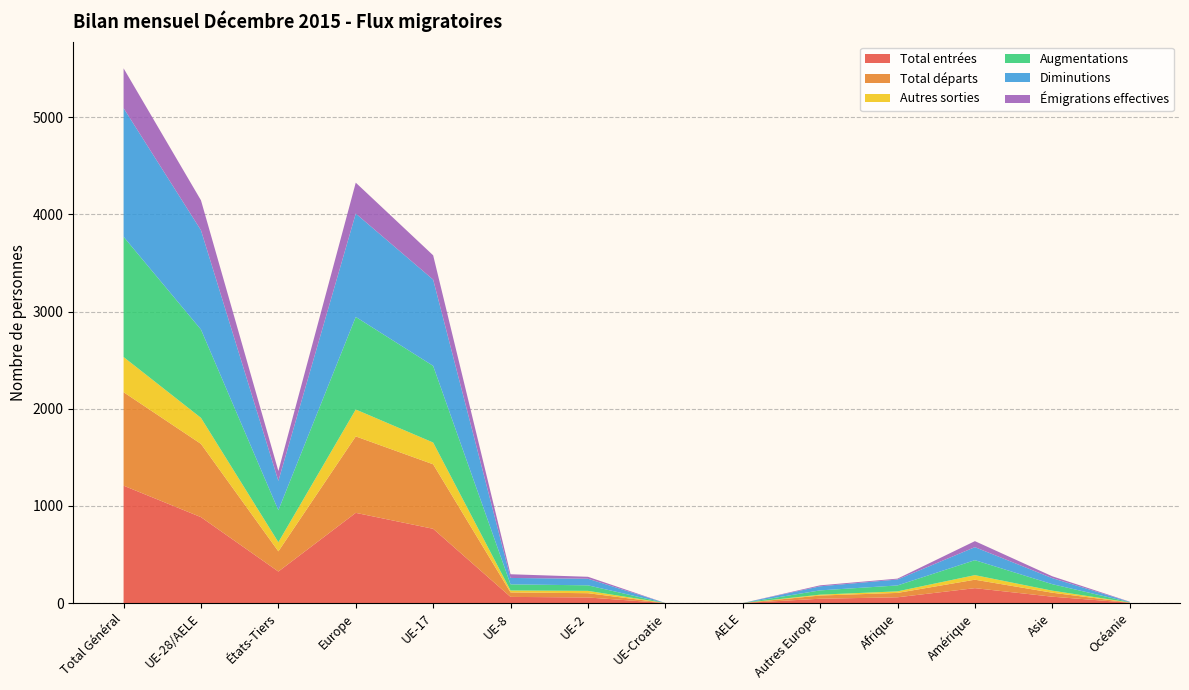

Reading left to right, list all the values displayed in this chart.

Total entrées: Total Général=1208	UE-28/AELE=884	États-Tiers=324	Europe=928	UE-17=764	UE-8=63	UE-2=57	UE-Croatie=0	AELE=0	Autres Europe=44	Afrique=59	Amérique=153	Asie=65	Océanie=3
Total départs: Total Général=962	UE-28/AELE=754	États-Tiers=208	Europe=787	UE-17=664	UE-8=46	UE-2=44	UE-Croatie=0	AELE=0	Autres Europe=33	Afrique=45	Amérique=87	Asie=41	Océanie=2
Autres sorties: Total Général=362	UE-28/AELE=268	États-Tiers=94	Europe=277	UE-17=224	UE-8=20	UE-2=24	UE-Croatie=0	AELE=0	Autres Europe=9	Afrique=16	Amérique=47	Asie=21	Océanie=1
Augmentations: Total Général=1238	UE-28/AELE=909	États-Tiers=329	Europe=953	UE-17=789	UE-8=63	UE-2=57	UE-Croatie=0	AELE=0	Autres Europe=44	Afrique=61	Amérique=154	Asie=67	Océanie=3
Diminutions: Total Général=1324	UE-28/AELE=1022	États-Tiers=302	Europe=1064	UE-17=888	UE-8=66	UE-2=68	UE-Croatie=0	AELE=0	Autres Europe=42	Afrique=61	Amérique=134	Asie=62	Océanie=3
Émigrations effectives: Total Général=410	UE-28/AELE=308	États-Tiers=102	Europe=318	UE-17=250	UE-8=38	UE-2=20	UE-Croatie=0	AELE=0	Autres Europe=10	Afrique=9	Amérique=62	Asie=19	Océanie=2